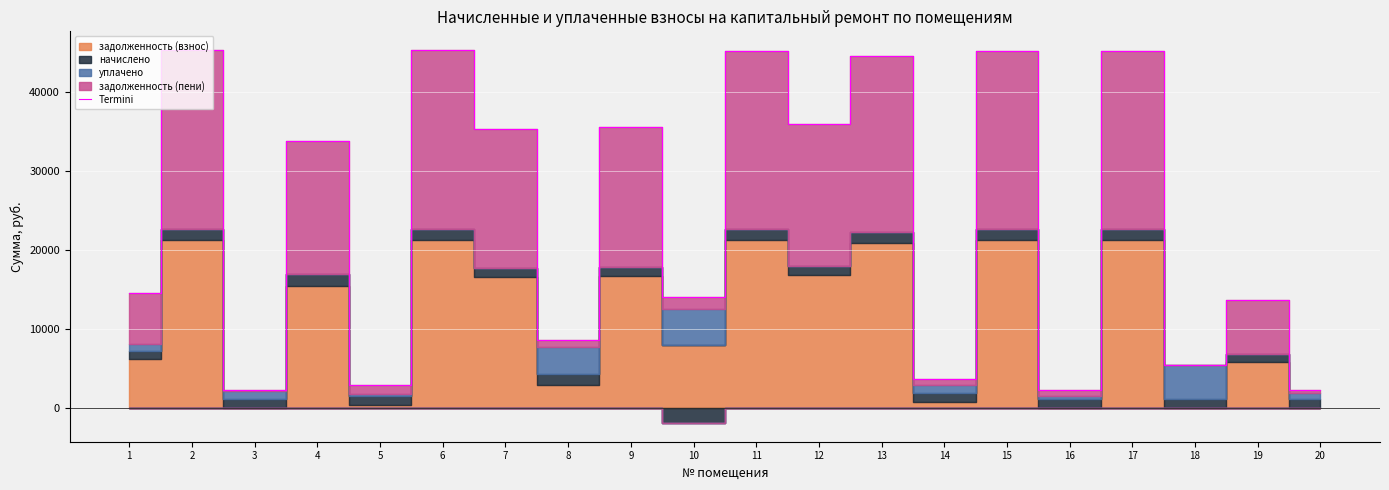

List the labels in order of value, largest first.

2, 6, 11, 15, 17, 13, 12, 9, 7, 4, 1, 10, 19, 8, 18, 14, 5, 3, 20, 16